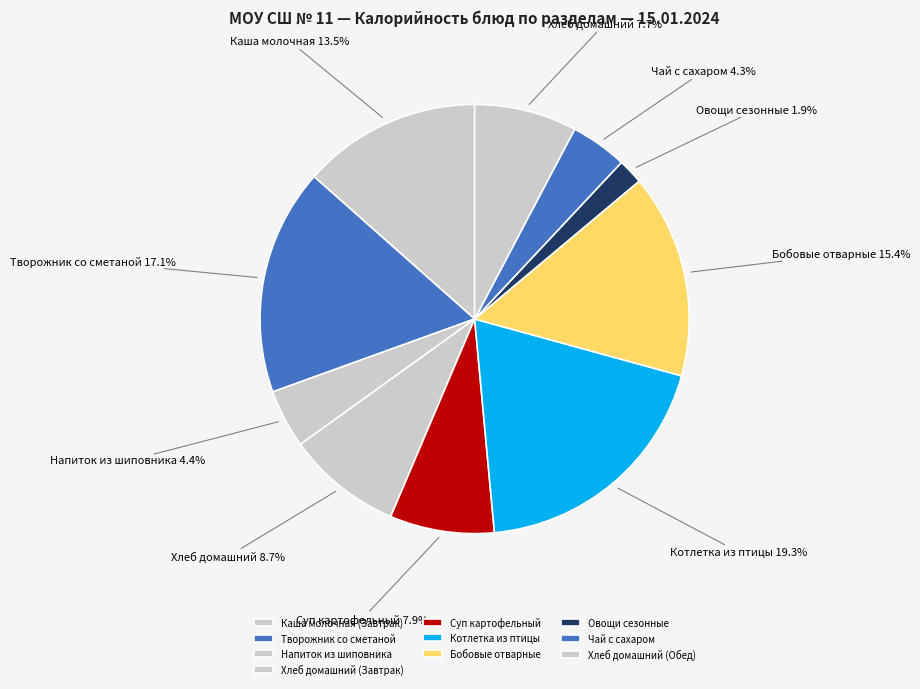

Is there a majority slice in this chart?

No